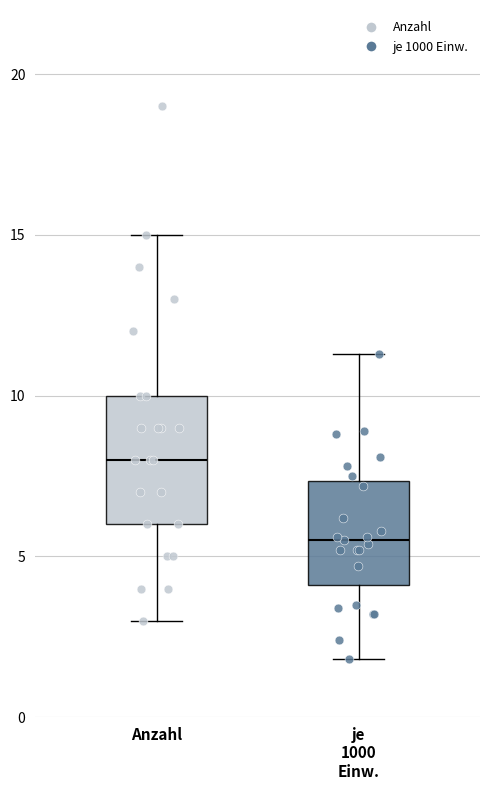

Where does the upper whisker of the box for Anzahl end on the y-axis? The values are not printed on the chart, so give them approximately, as read against the axis.

15.0